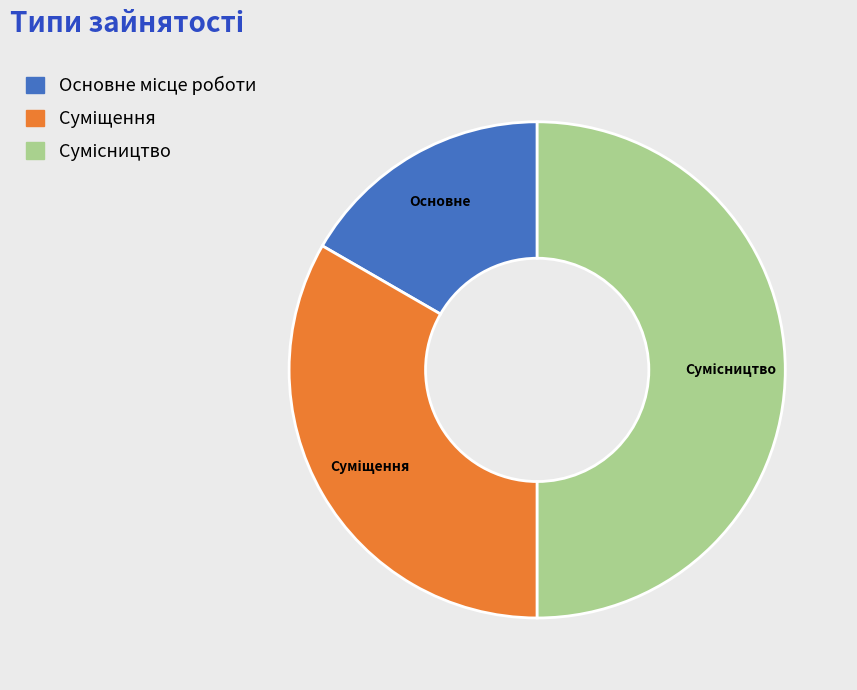

Count the number of slices in the pie.

3